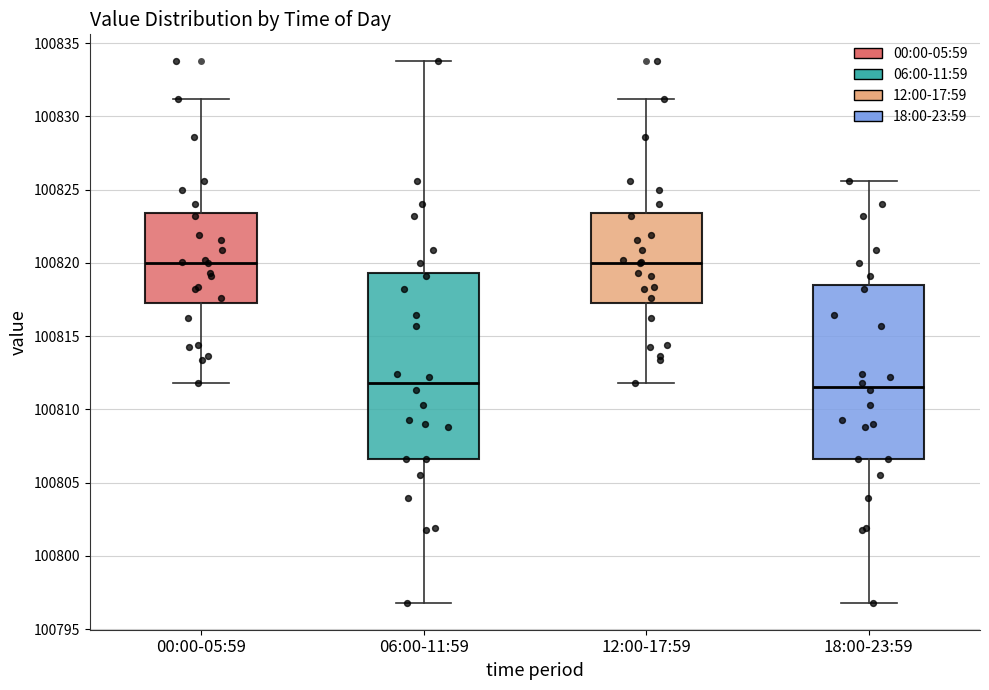

Where does the median line of the box for 18:00-23:59 sit on the y-axis? The values are not printed on the chart, so give them approximately, as read against the axis.

100811.5